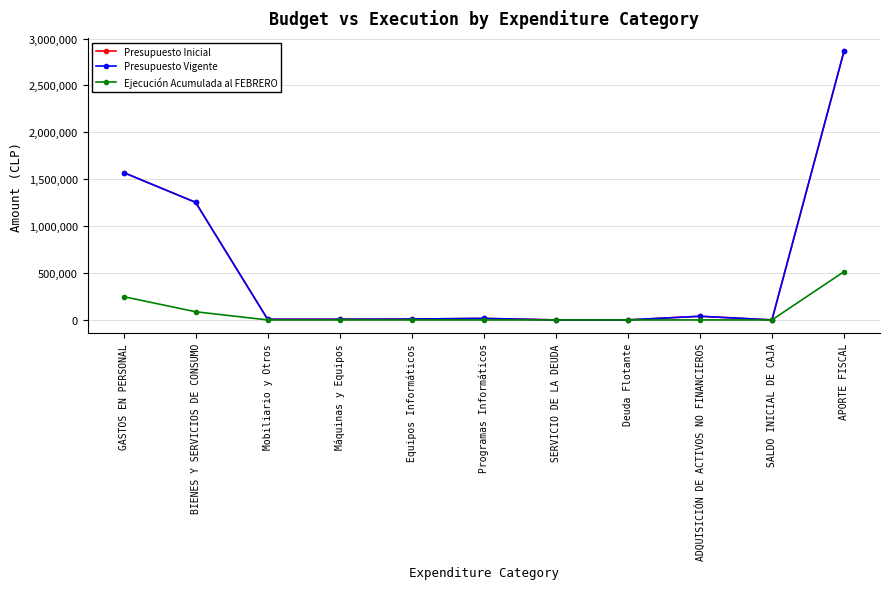

Which label corresponds to the smallest value in the chart?

Mobiliario y Otros